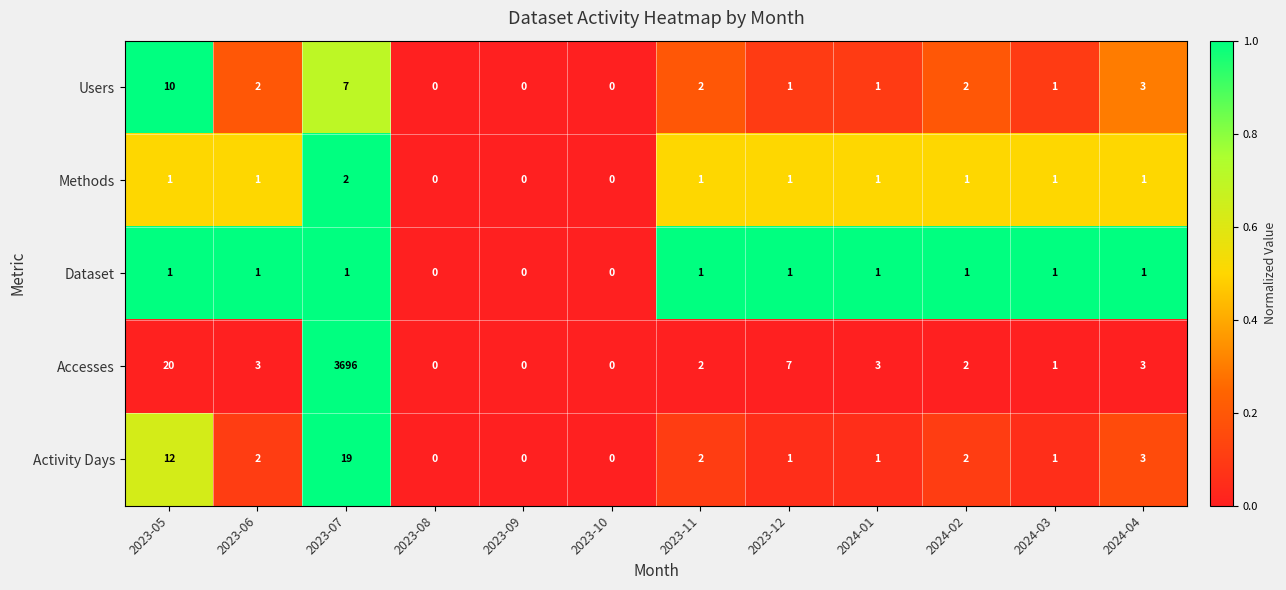

Rank the series by their maximum value, from lowest to highest.

Dataset, Methods, Users, Activity Days, Accesses